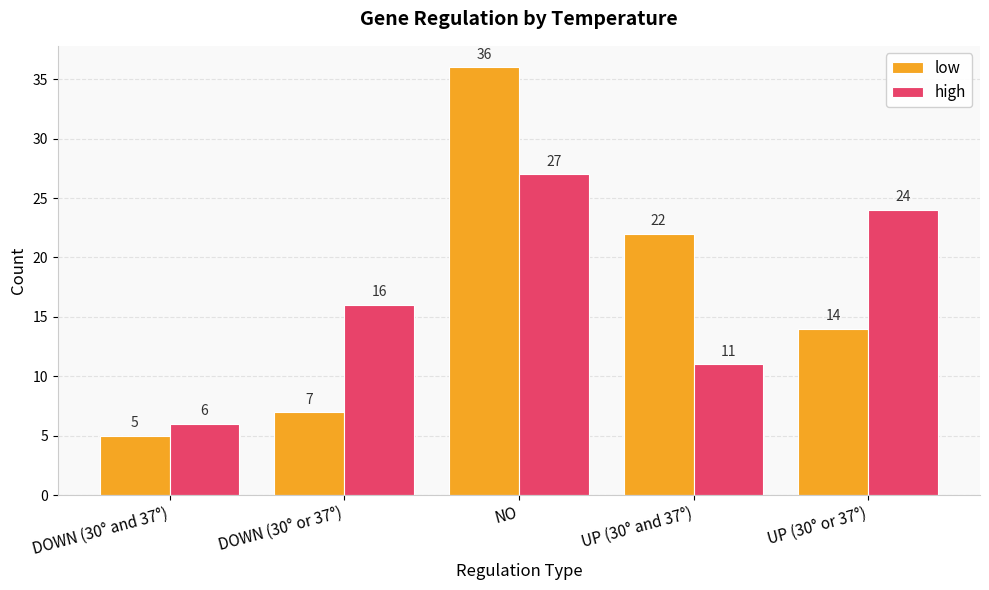

Where does the low series first go above 14?

NO